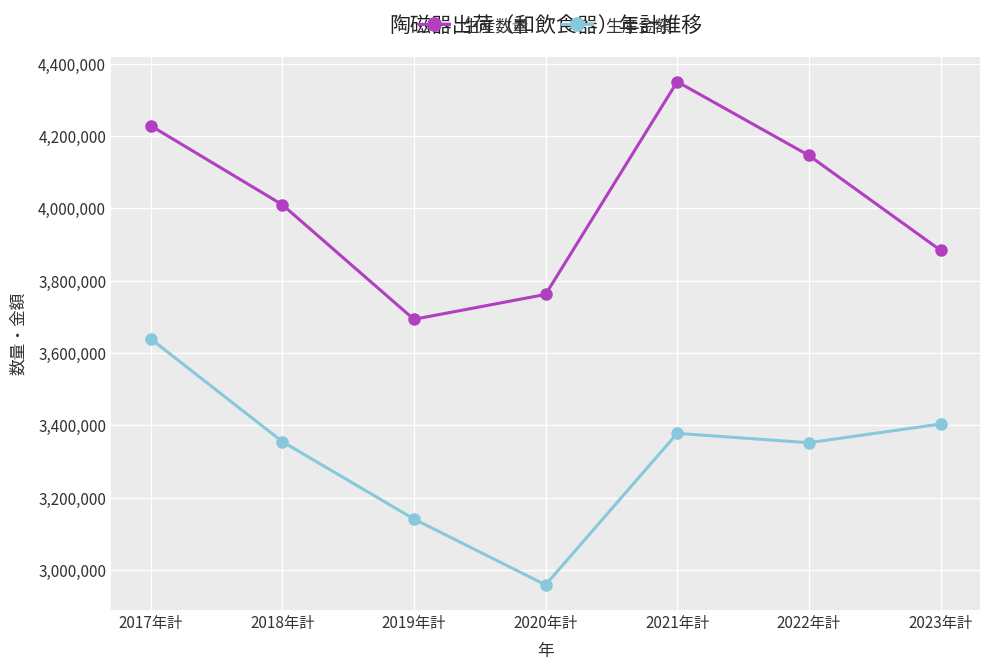

Is this an area chart (filled region under the line)?

No